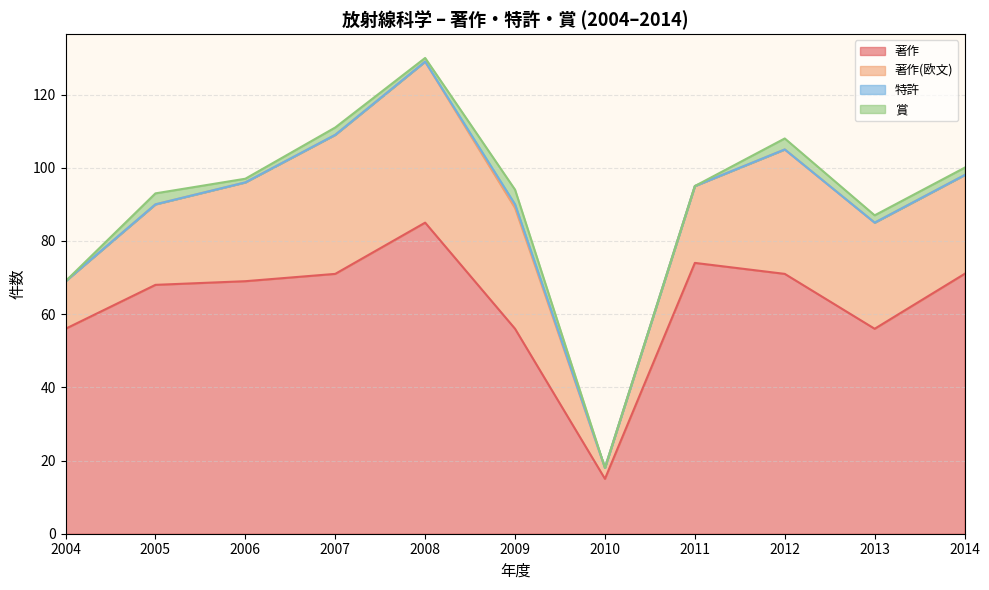

Rank the categories by 著作(欧文) value from highest to lowest.

2008, 2007, 2012, 2009, 2013, 2006, 2014, 2005, 2011, 2004, 2010